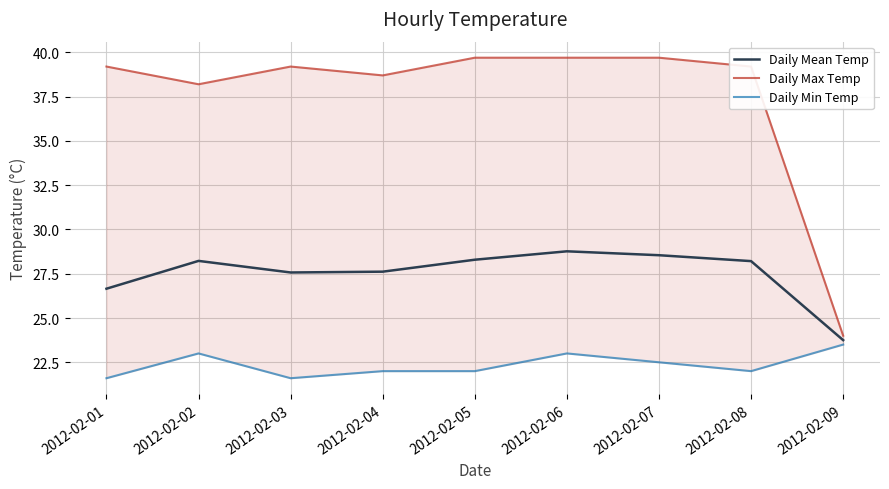

What is the difference between the Daily Max Temp values at 2012-02-09 and 2012-02-05?

15.7